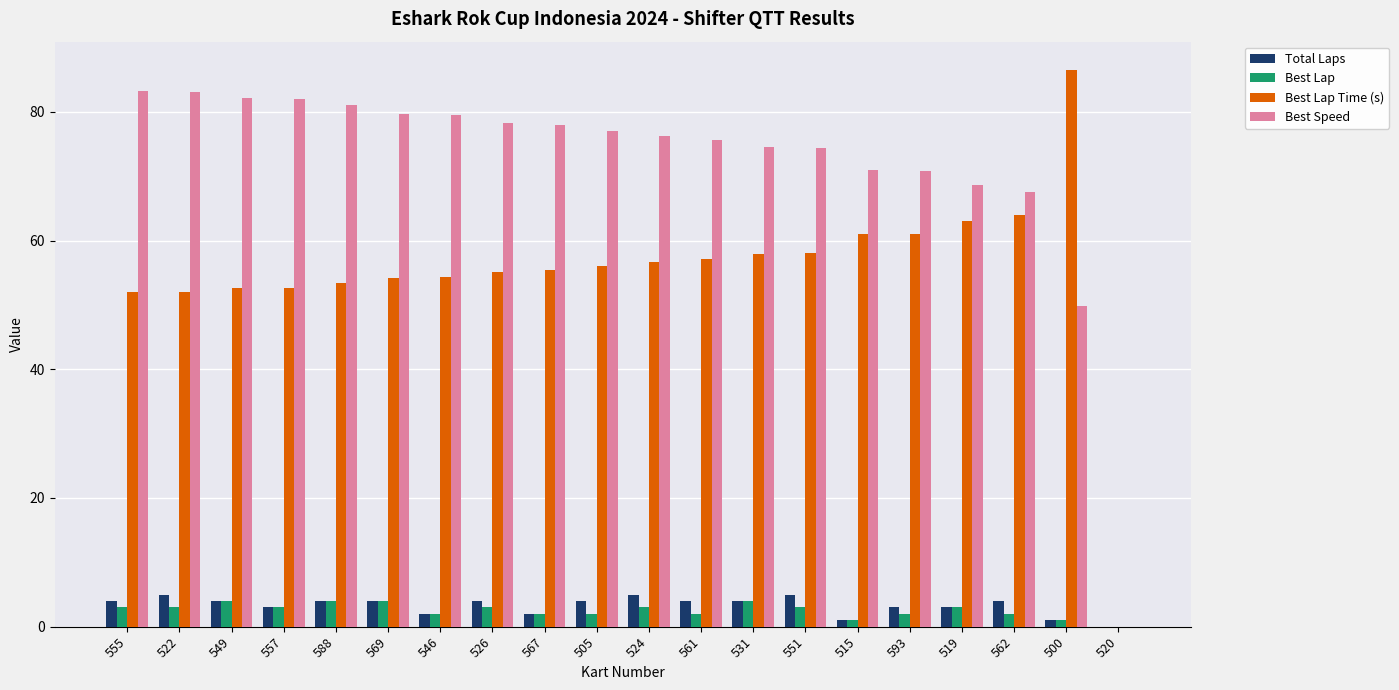

At which category does the chart reach its peak across all series?

500